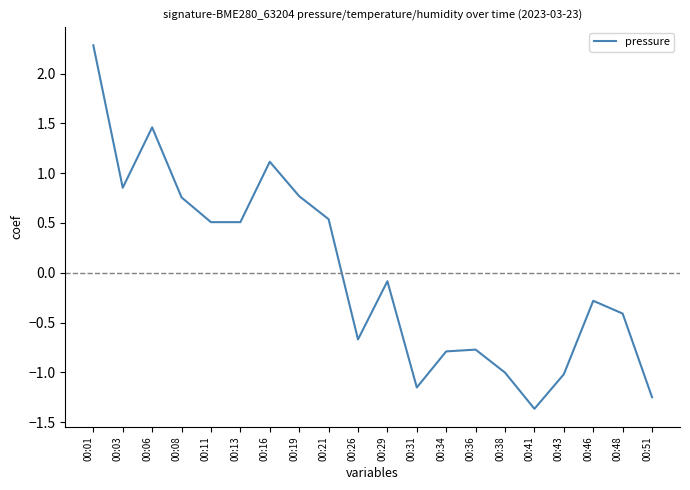

What is the maximum value shown in the chart?

2.3